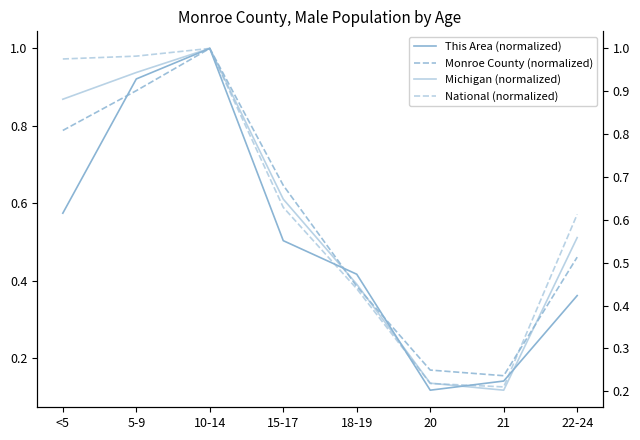

How many categories are shown in the chart?

8